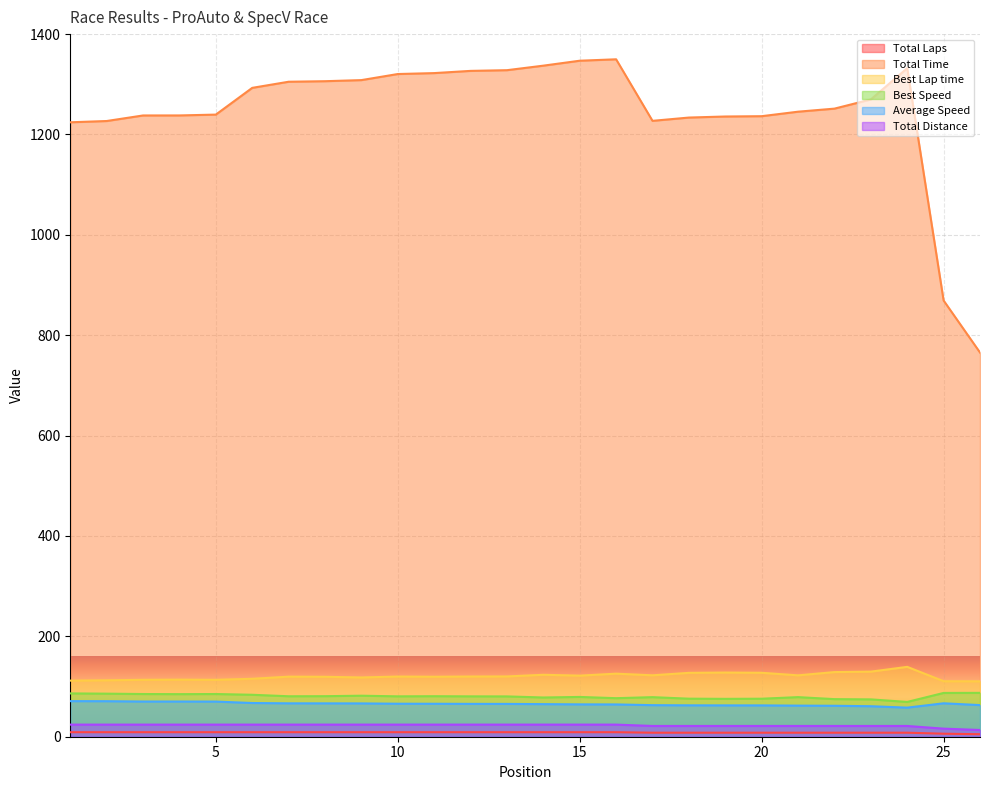

What is the total value across all series at 2?

1529.0